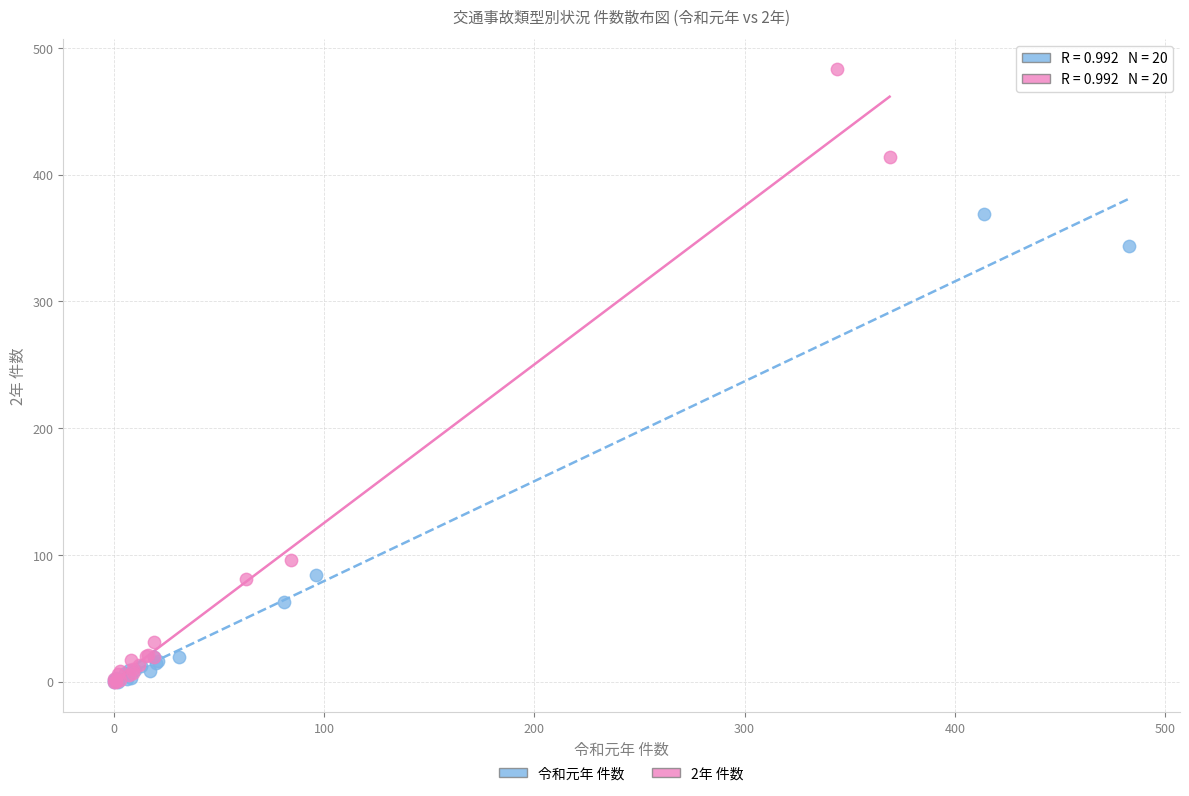

Which series has the widest spread of Y values?

2年 件数